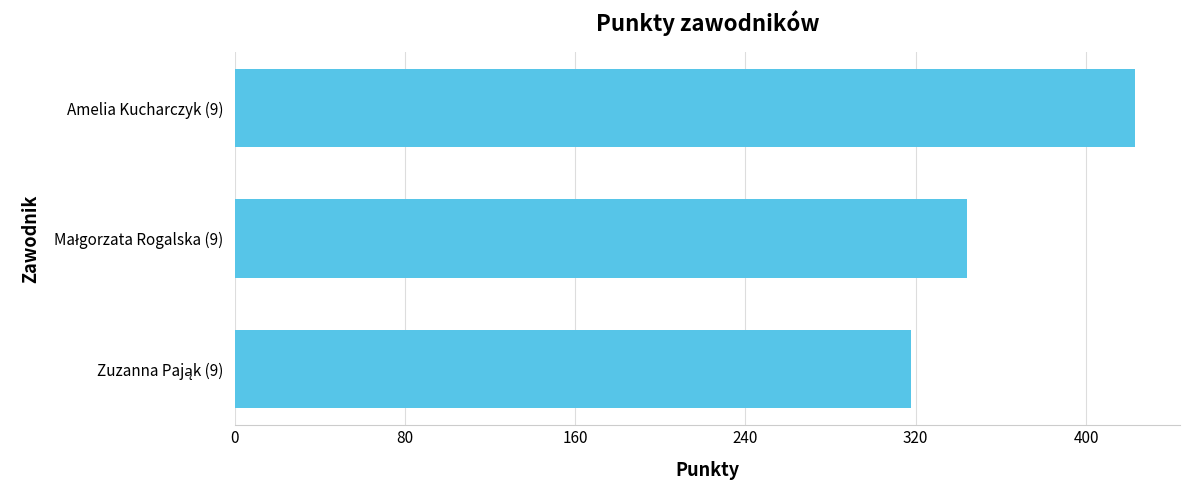

What is the difference between the maximum and minimum values?

105